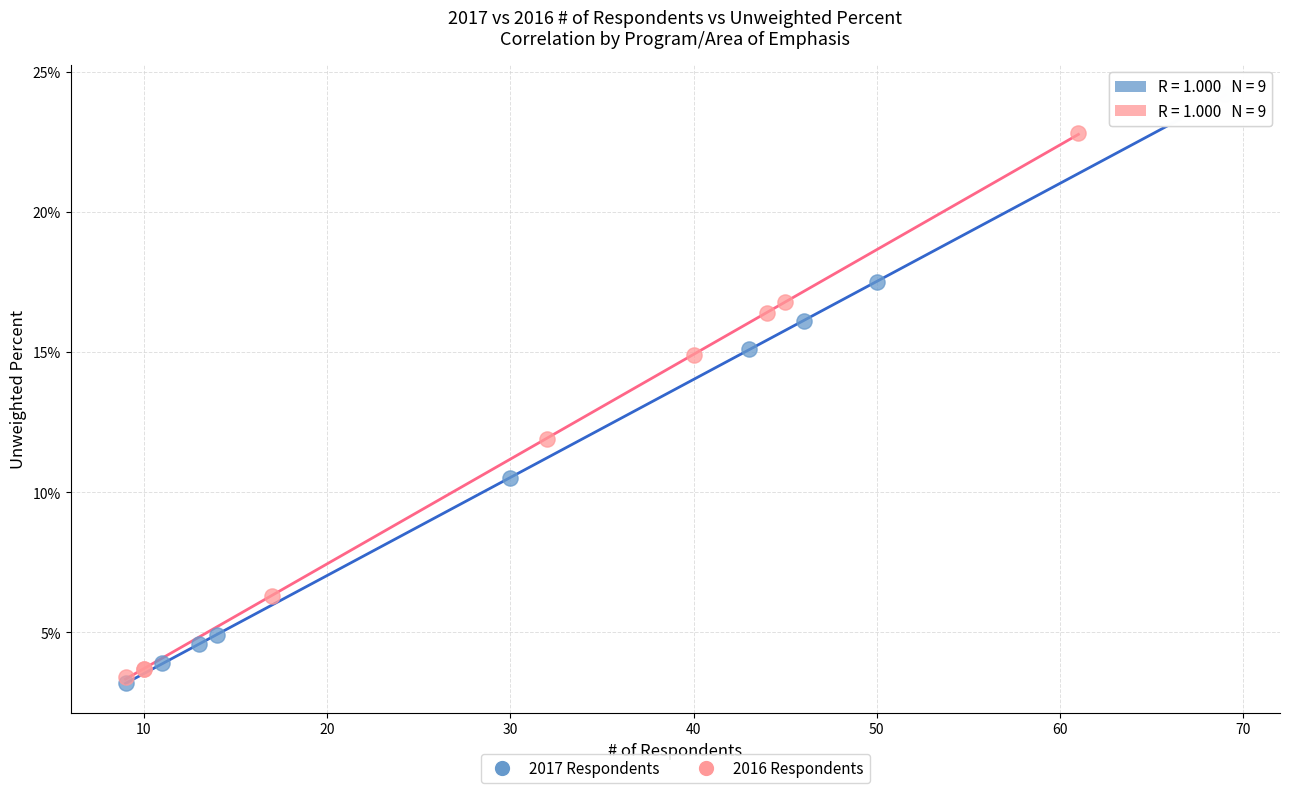

Which series has the widest spread of Y values?

2017 Respondents